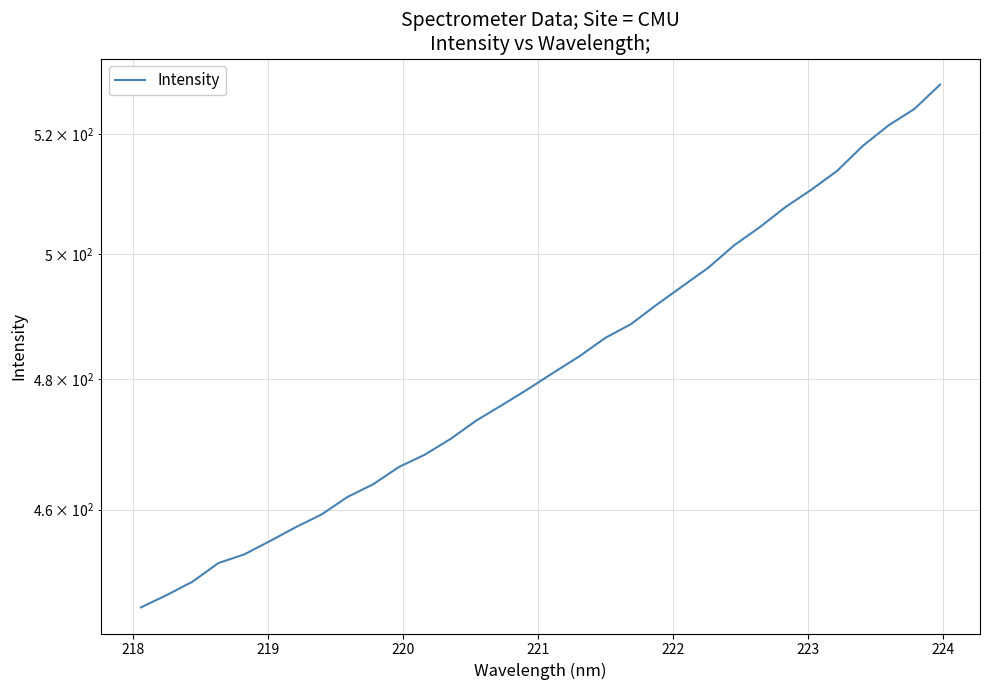

How many lines are shown in the chart?

1